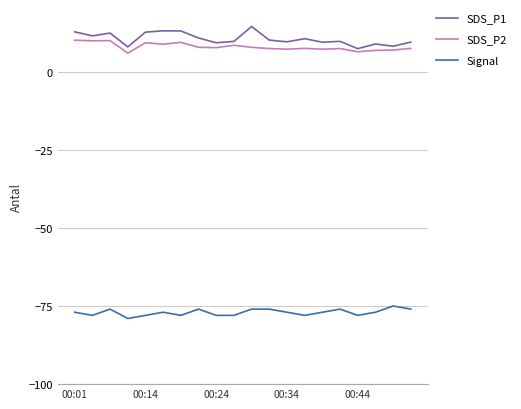

True or false: Signal and SDS_P1 cross at least once.

False